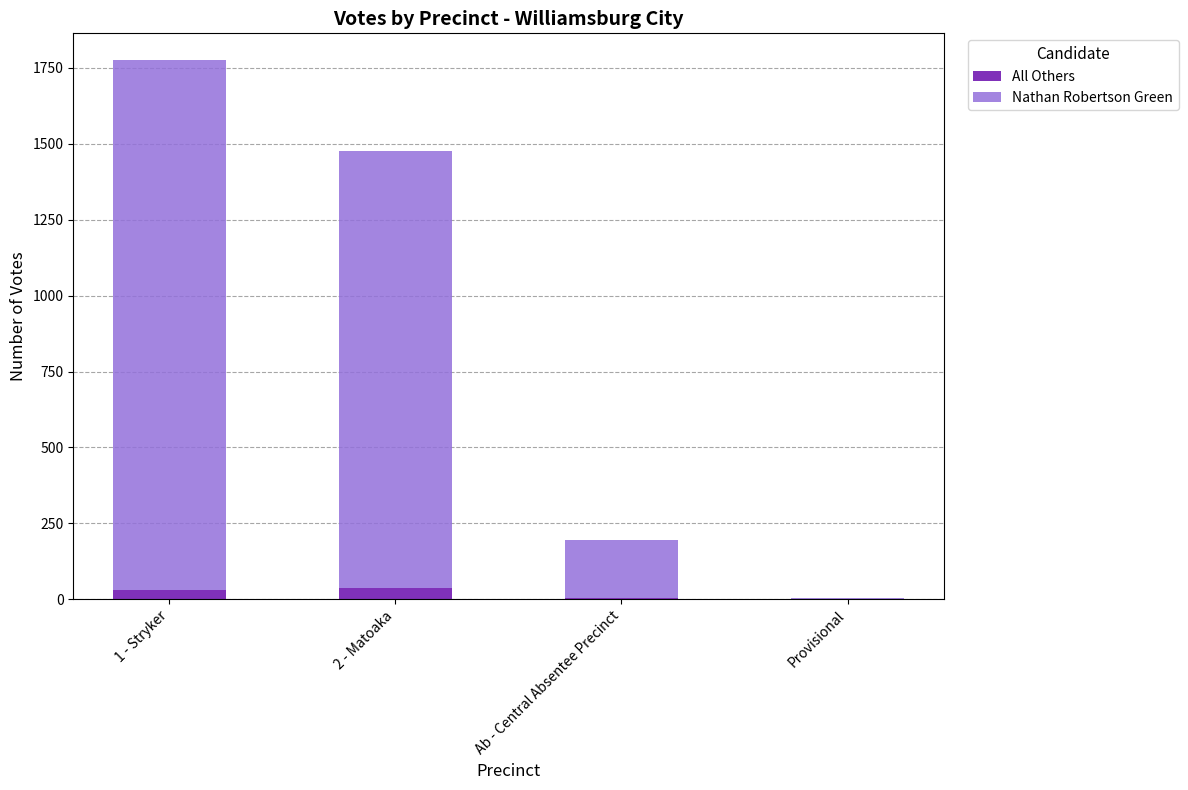

Count the number of data series in this chart.

2